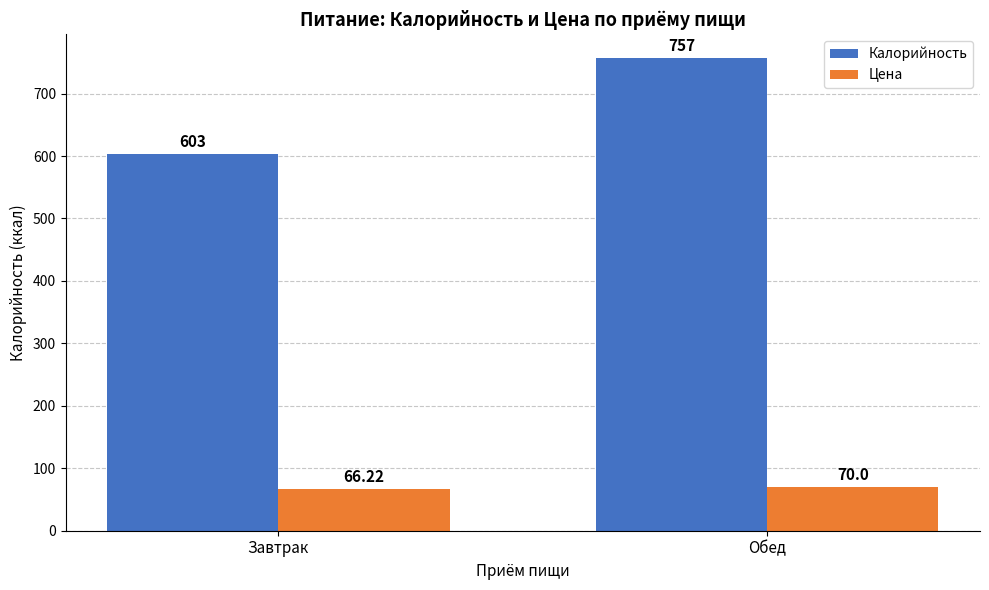

Is it true that Калорийность equals 757.0 at Обед?

True